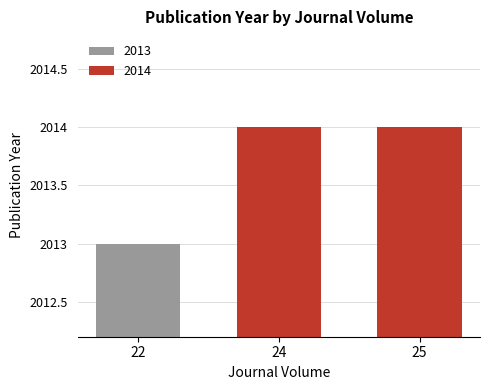

How many values are below 2014?

1